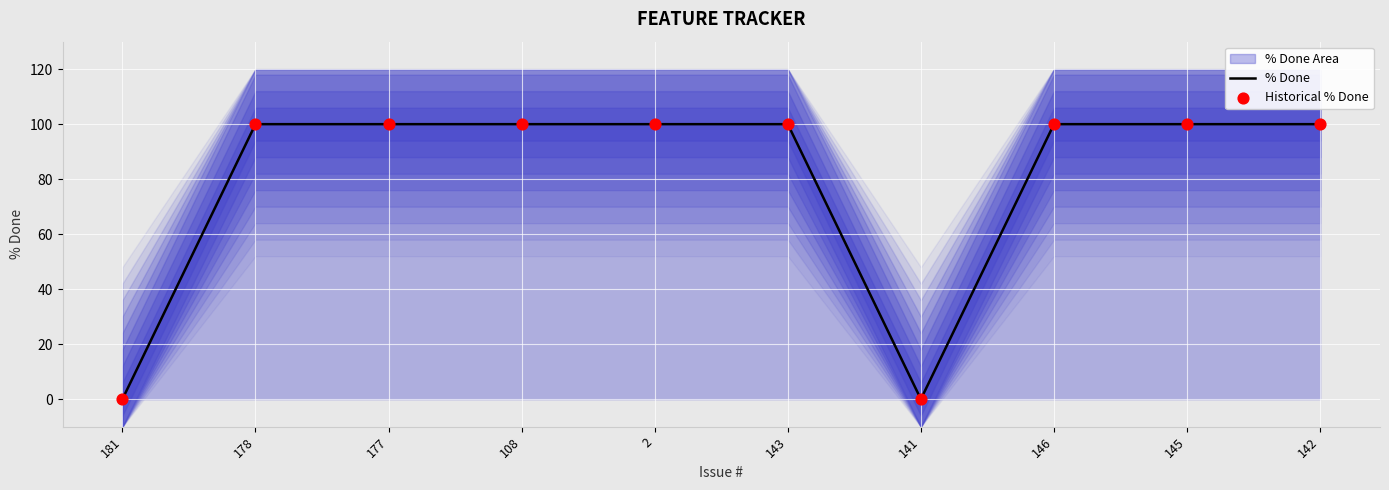

What is the total value across all series at 108?

200